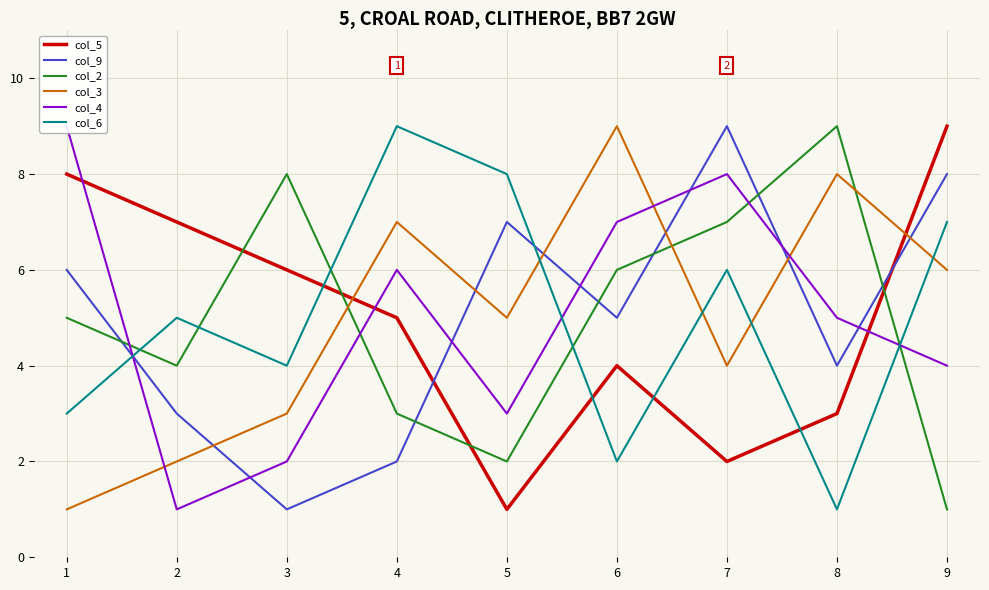

What is the value of the col_6 point at the 6th from the left?

2